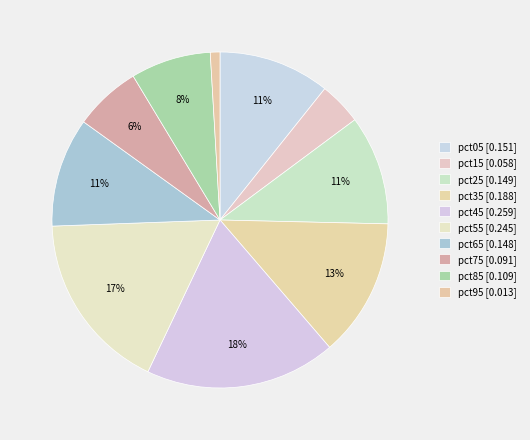

How many slices are in this pie chart?

10